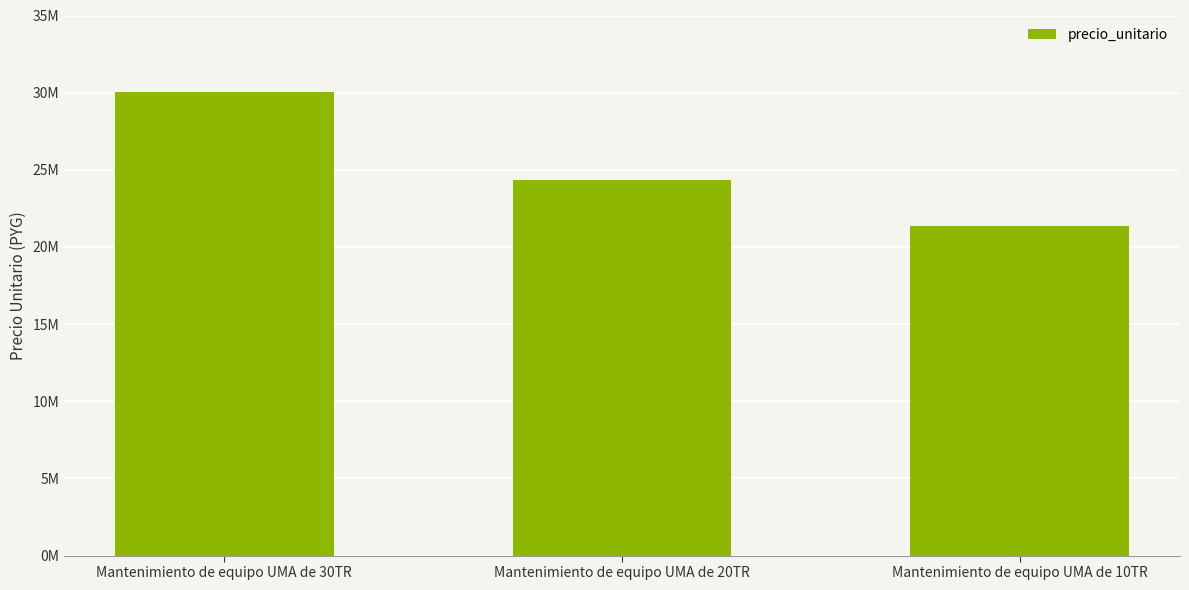

Rank the categories by value from highest to lowest.

Mantenimiento de equipo UMA de 30TR, Mantenimiento de equipo UMA de 20TR, Mantenimiento de equipo UMA de 10TR